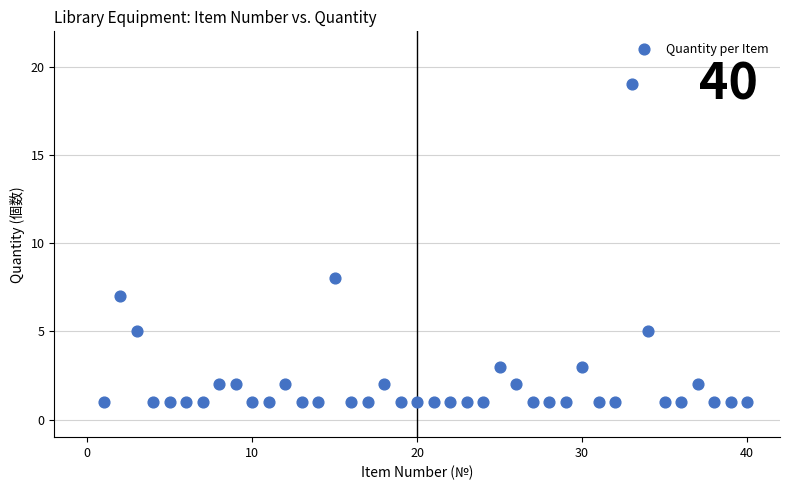

What Y value in the scatter plot is closest to 10?

8